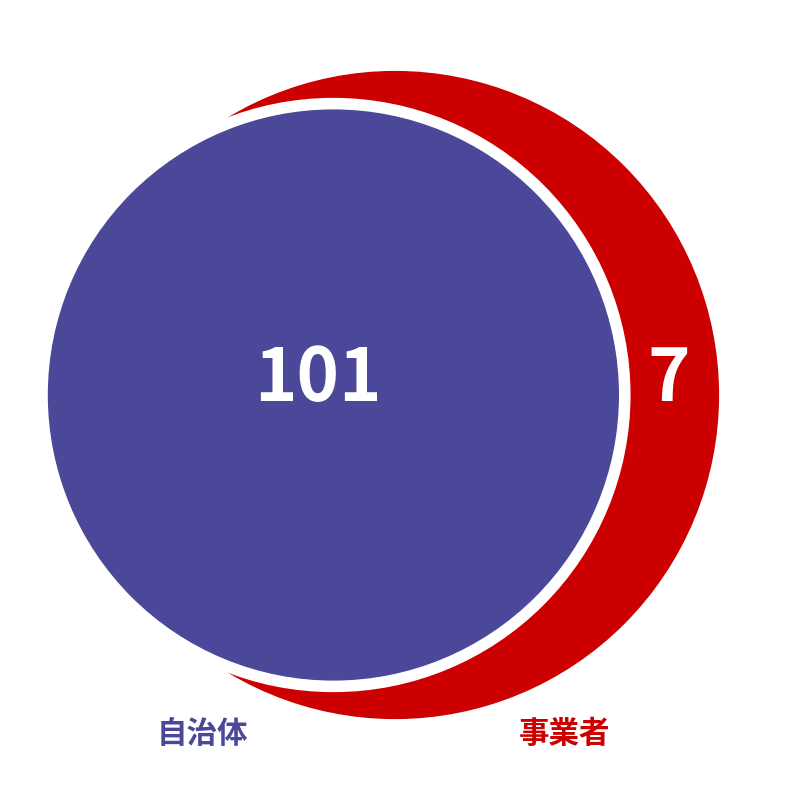

Which slice is the smallest?

事業者